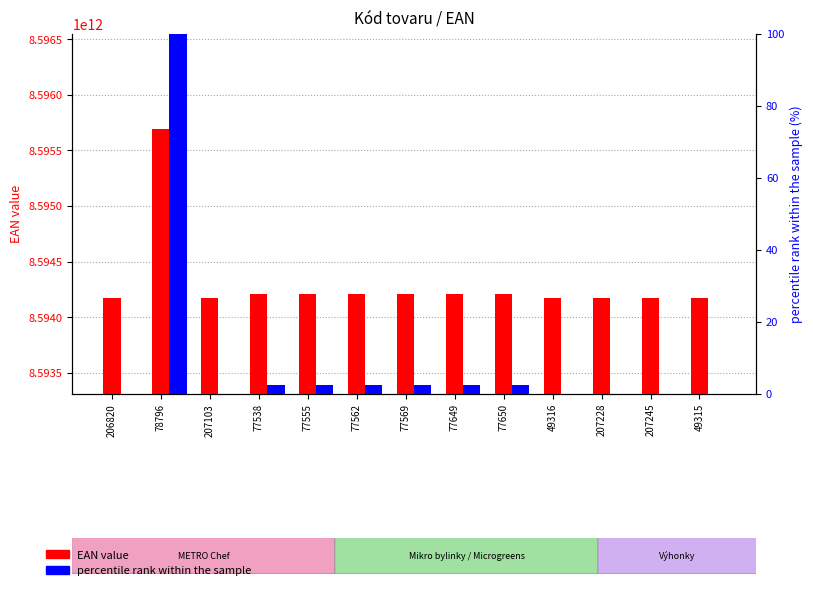

True or false: percentile rank within the sample has a value of 0.6 at 77650.

False